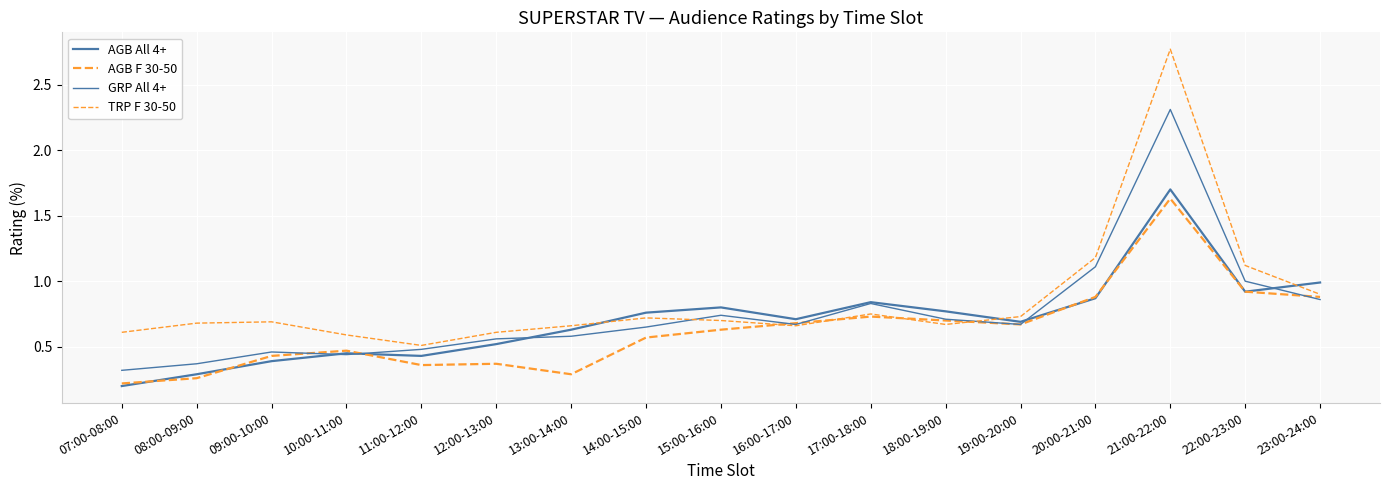

What is the label of the 4th point from the left?

10:00-11:00